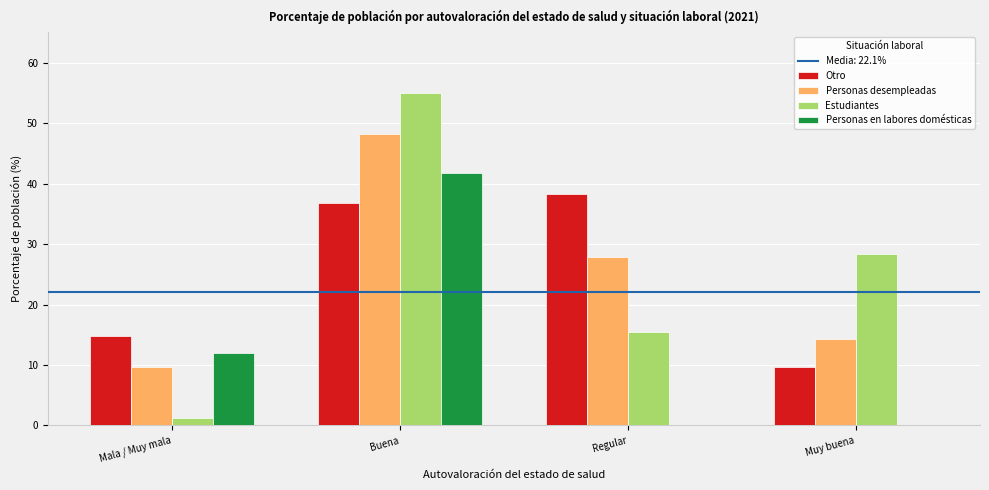

Which series changed the most between Regular and Muy buena?

Otro